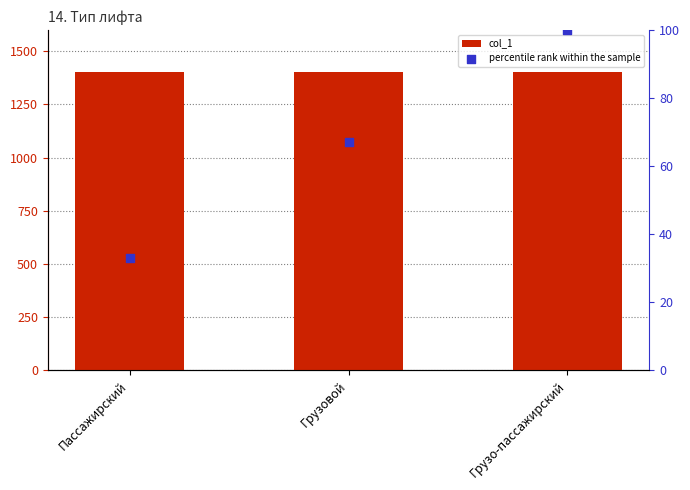

Which series has the widest spread of Y values?

percentile rank within the sample